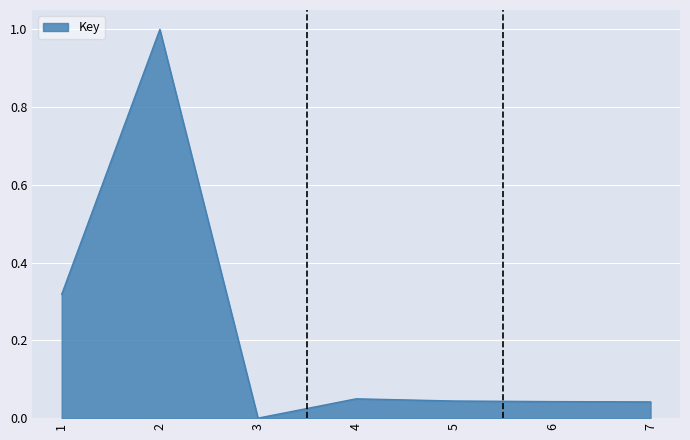

How many lines are shown in the chart?

1